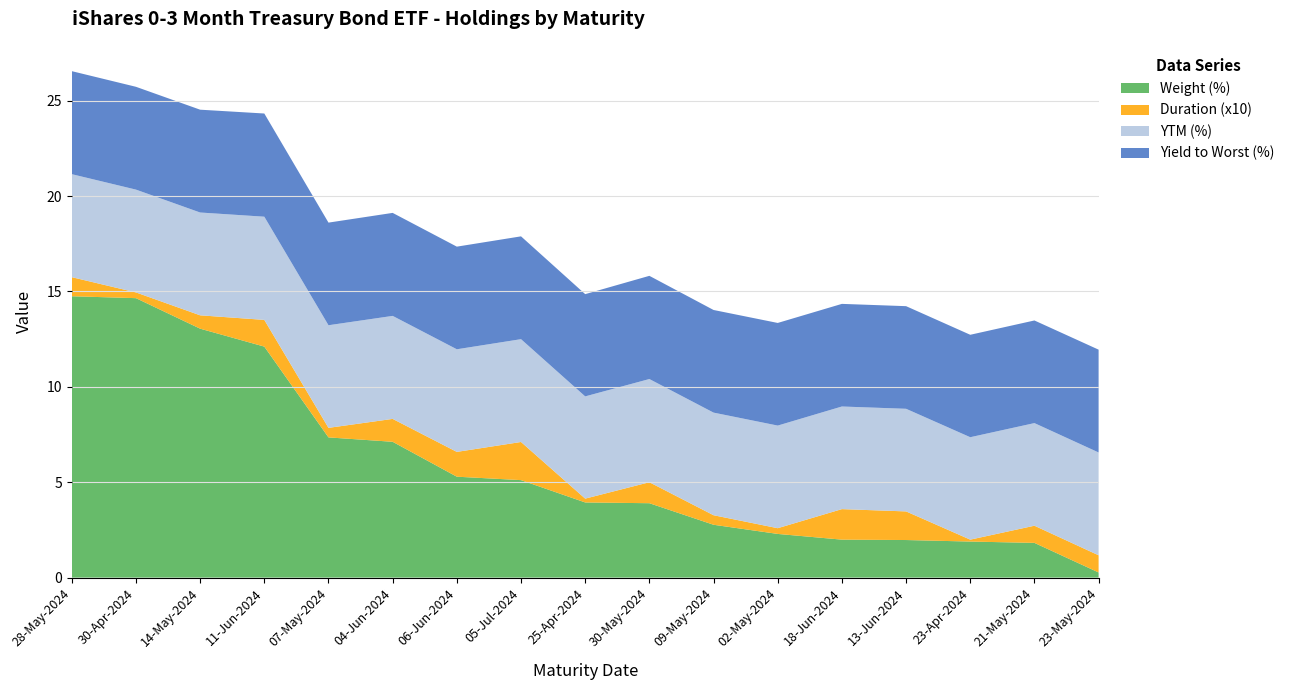

Reading left to right, list all the values displayed in this chart.

Weight (%): 14.8	14.7	13.1	12.1	7.3	7.1	5.3	5.1	3.9	3.9	2.8	2.3	2.0	2.0	1.9	1.8	0.3
Duration: 0.1	0.0	0.1	0.1	0.1	0.1	0.1	0.2	0.0	0.1	0.1	0.0	0.2	0.1	0.0	0.1	0.1
YTM (%): 5.4	5.4	5.4	5.4	5.4	5.4	5.4	5.4	5.4	5.4	5.4	5.4	5.4	5.4	5.4	5.4	5.4
Yield to Worst (%): 5.4	5.4	5.4	5.4	5.4	5.4	5.4	5.4	5.4	5.4	5.4	5.4	5.4	5.4	5.4	5.4	5.4